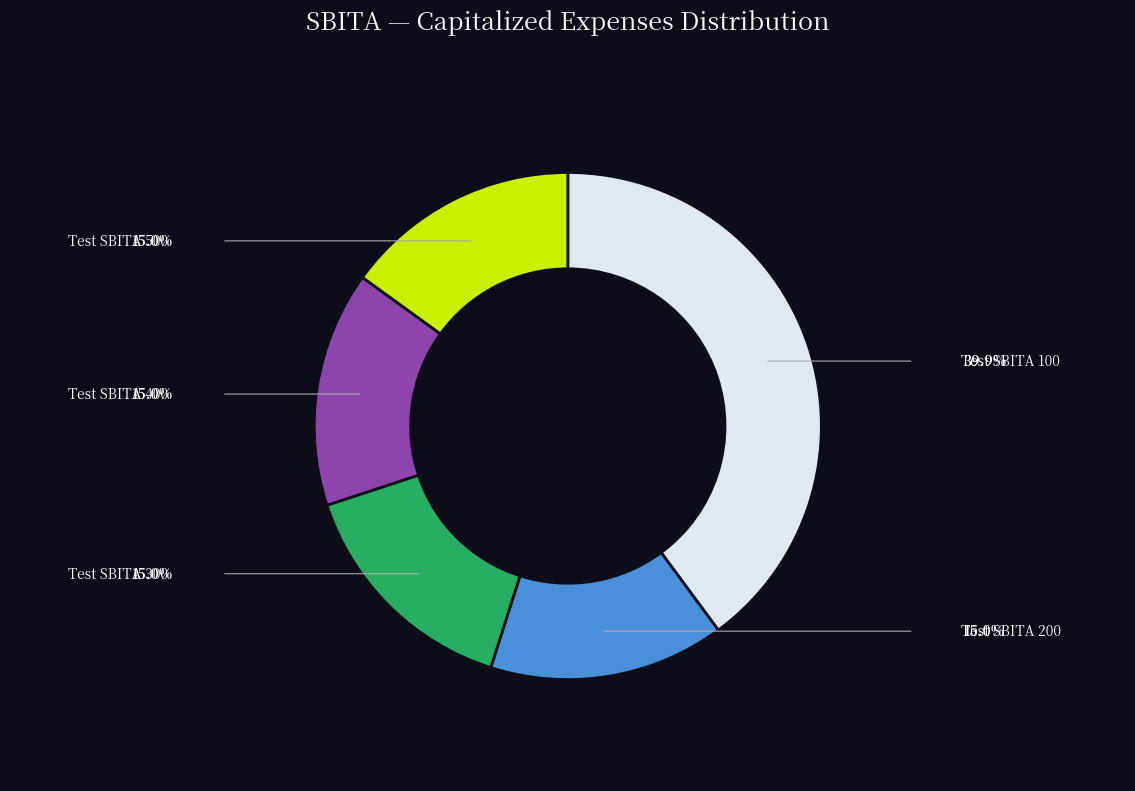

Is there any slice that represents more than half of the pie?

No